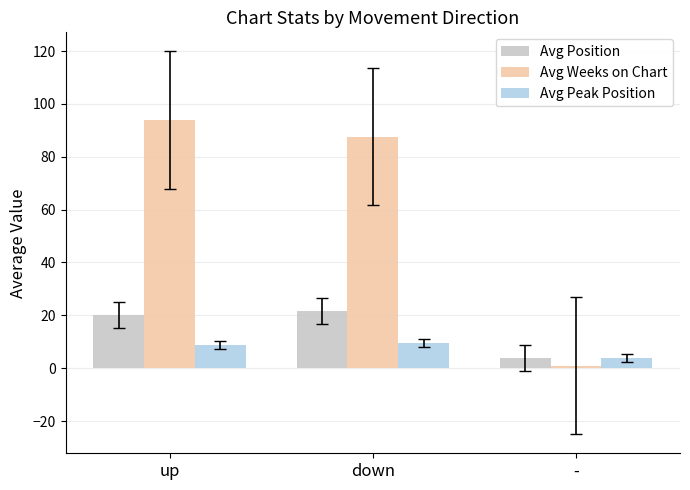

Rank the categories by Avg Position value from lowest to highest.

-, up, down